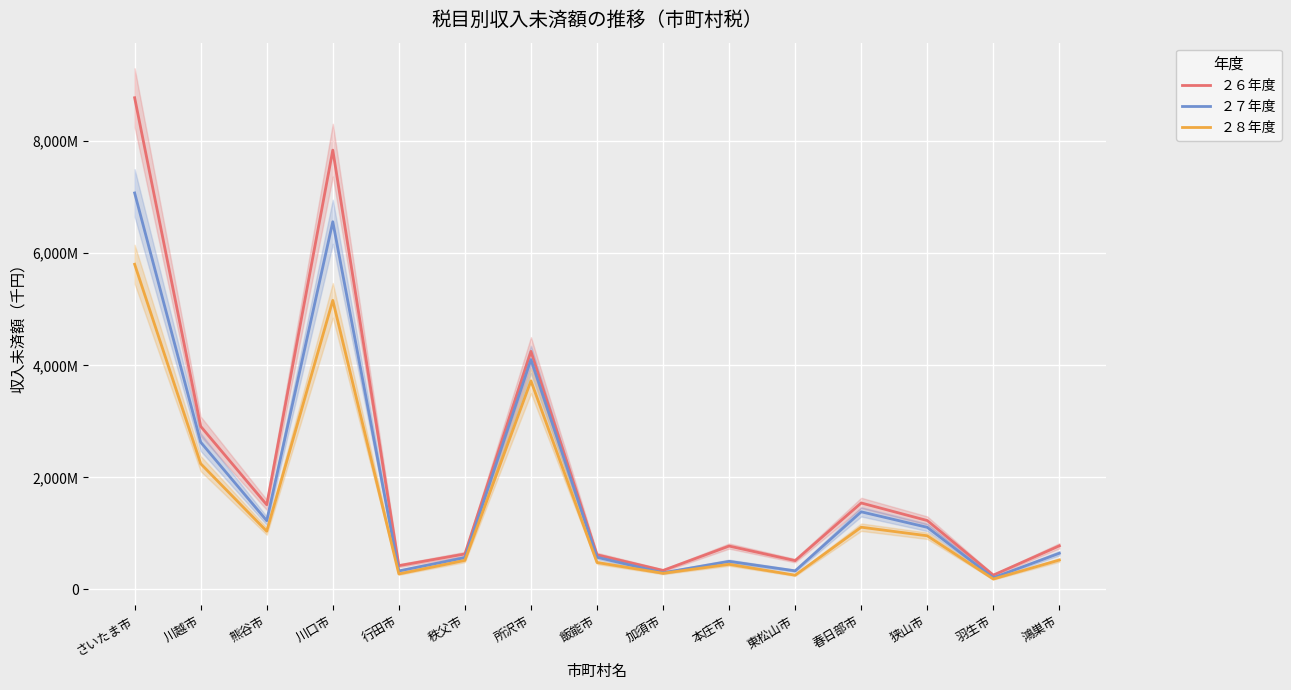

What is the value of the ２６年度 point at the 9th from the left?

338433